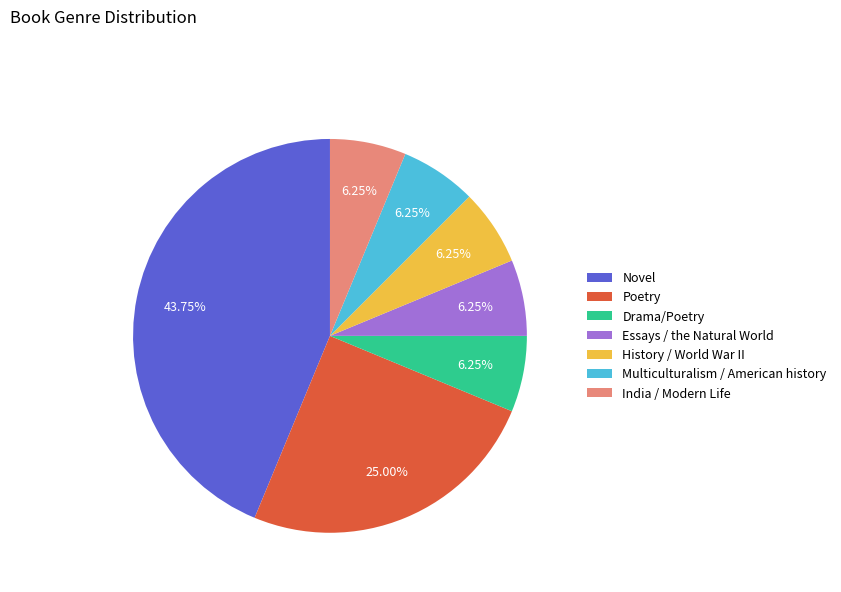

Combined, do India / Modern Life and History / World War II account for over 50%?

No